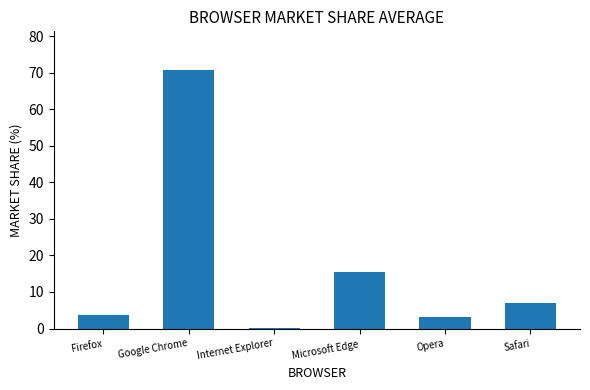

Approximately how many times larger is the value at Opera compared to Safari?

0.4